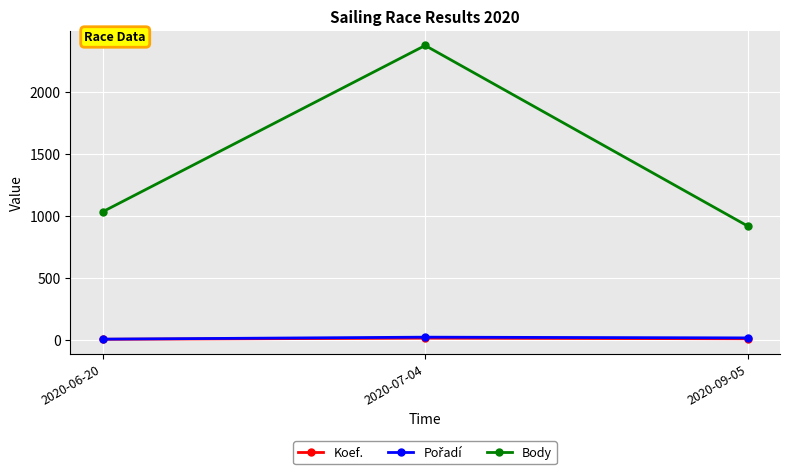

Which category has the highest value across all series?

2020-07-04